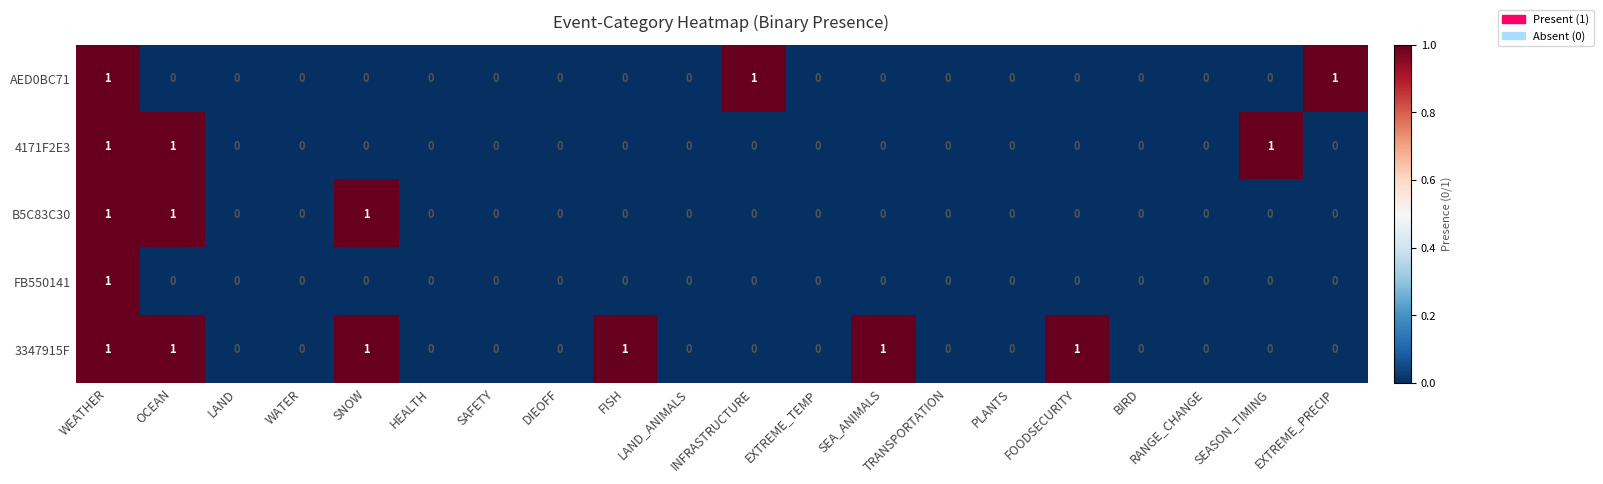

Is the value of 4171F2E3 at SEASON_TIMING greater than the value of FB550141 at SEA_ANIMALS?

Yes